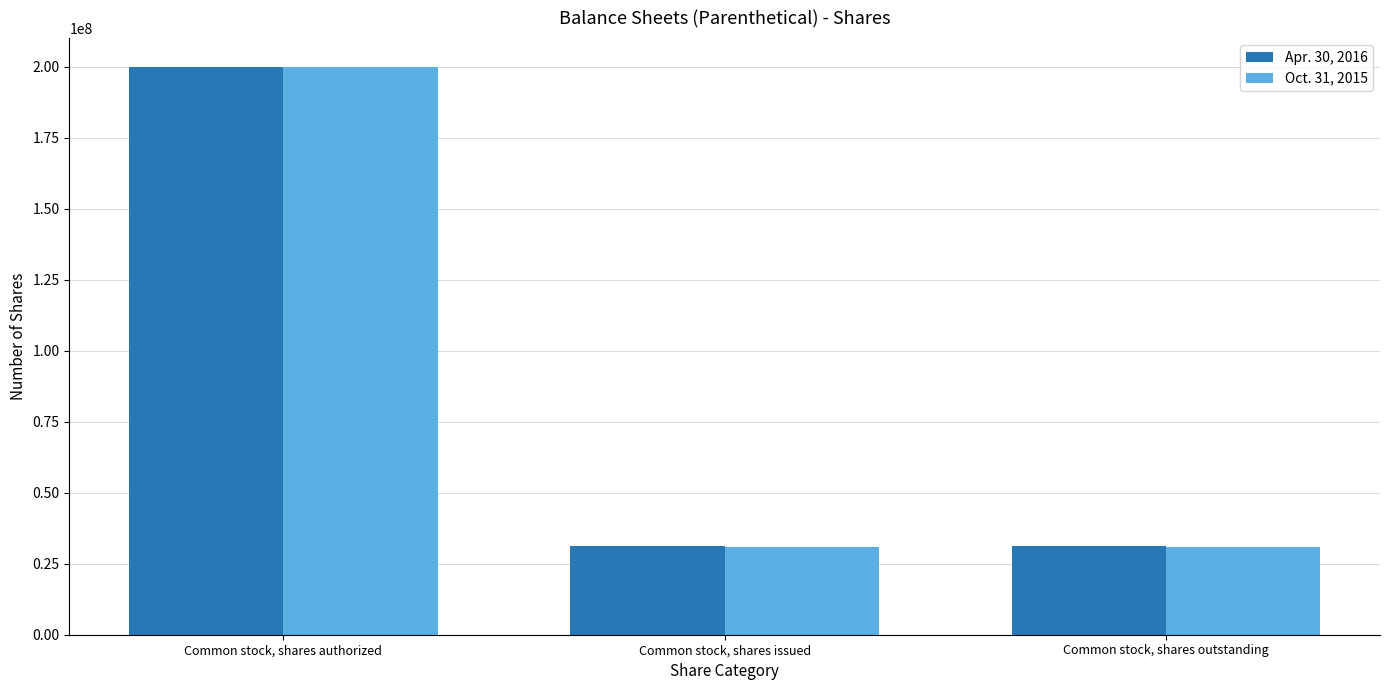

What is the value of the Oct. 31, 2015 bar at the 1st from the left?

200000000